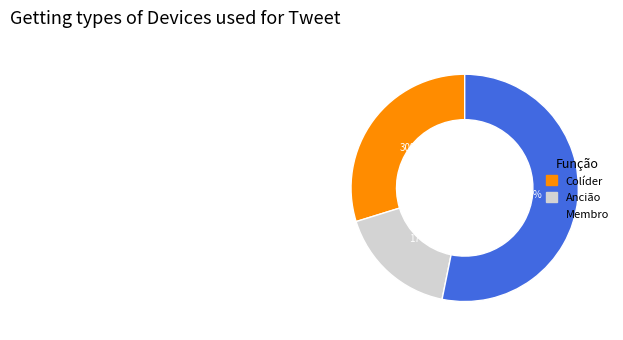

How many slices are in this pie chart?

3